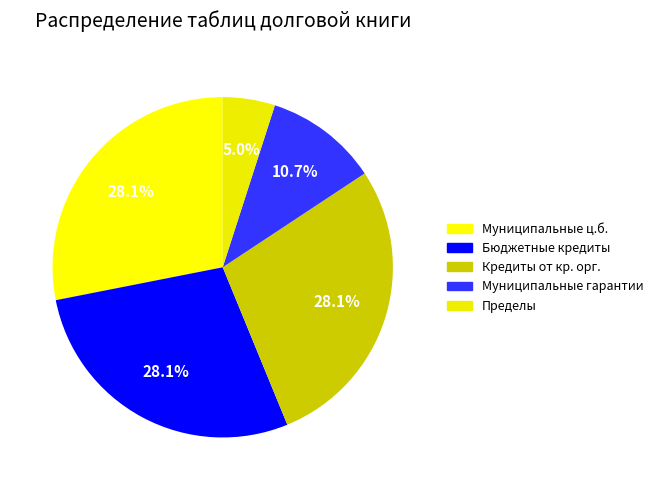

How many segments does this pie chart have?

5